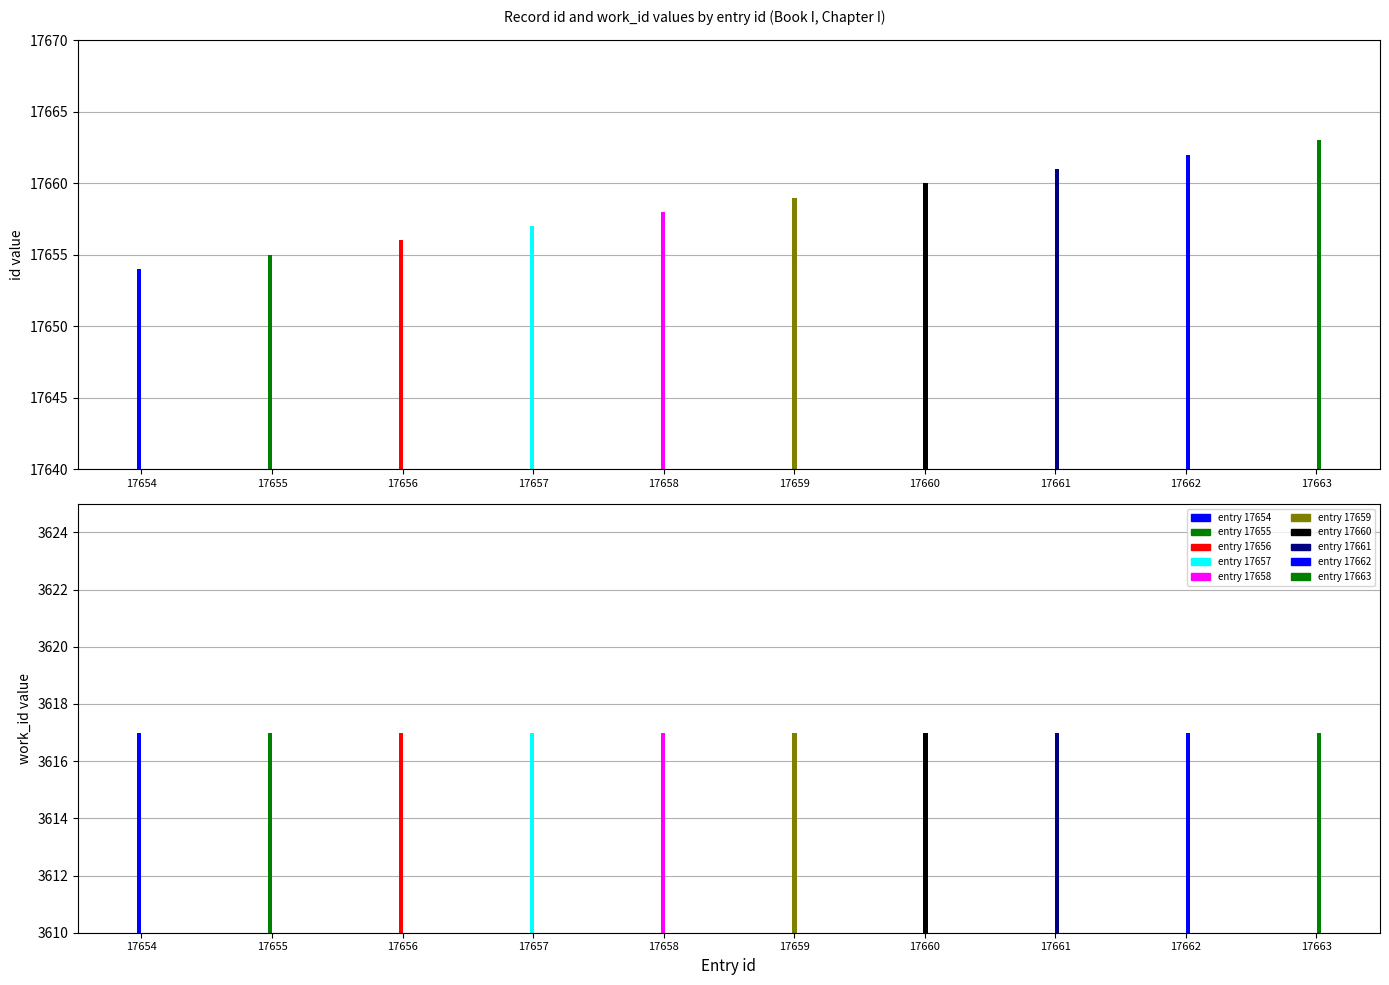

How many id values are between 17656 and 17661?

6